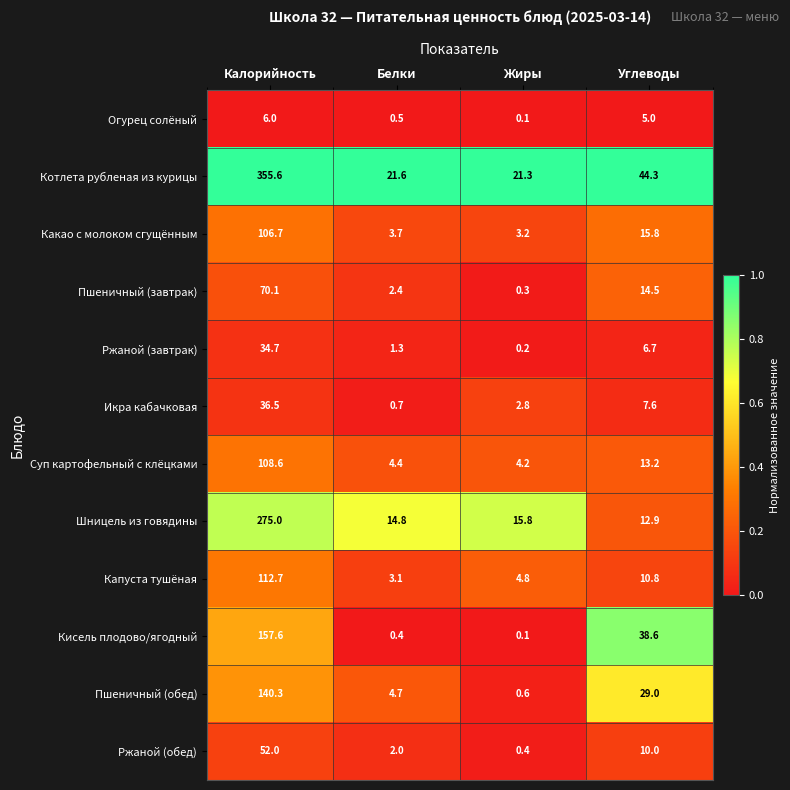

How many distinct data groups are displayed?

12